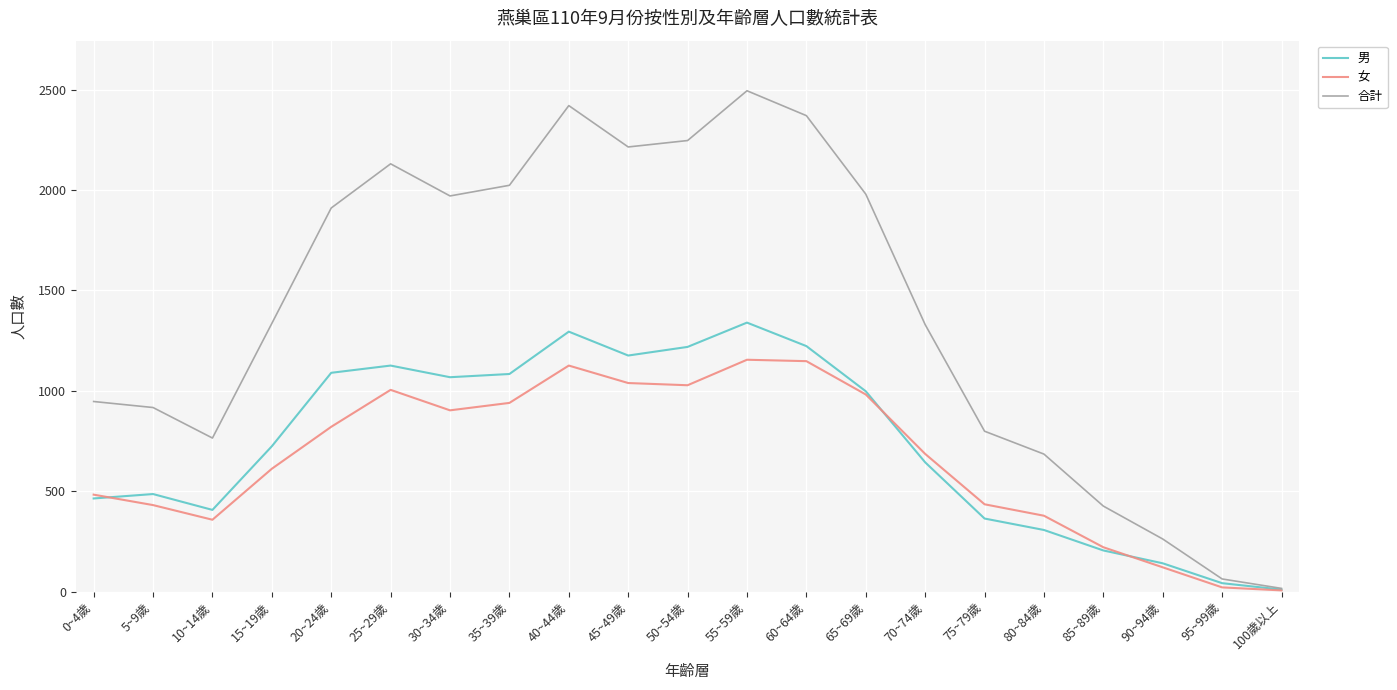

Is it true that 女 equals 554 at 80~84歲?

False